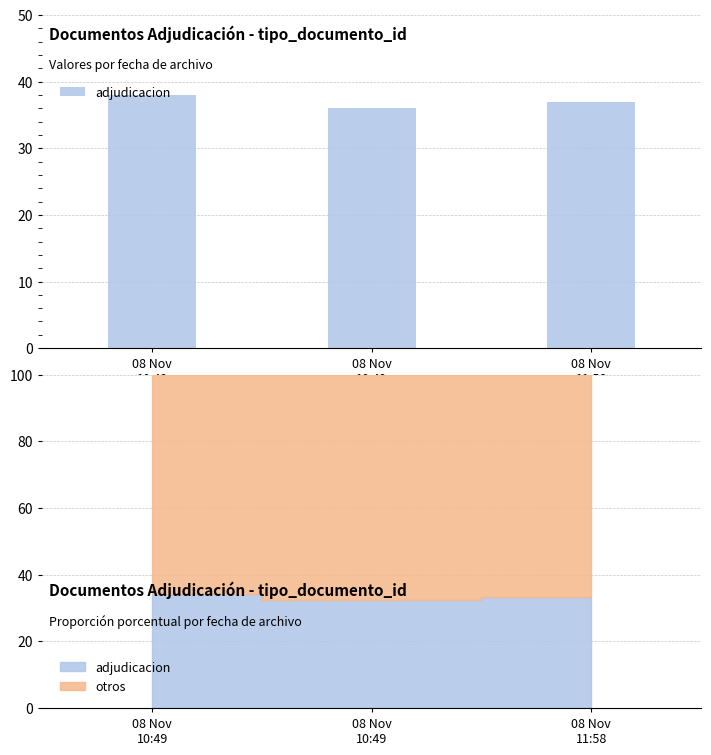

List the labels in order of value, largest first.

08 Nov
10:49, 08 Nov
11:58, 08 Nov
10:49